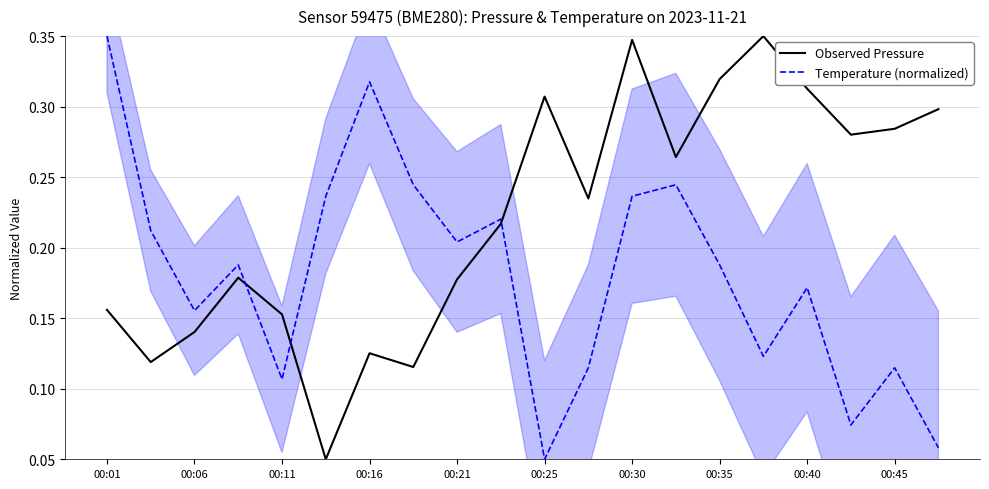

Reading right to left, list all the values displayed in this chart.

Observed Pressure: 0.3	0.3	0.3	0.3	0.3	0.3	0.3	0.3	0.2	0.3	0.2	0.2	0.1	0.1	0.1	0.2	0.2	0.1	0.1	0.2
Temperature (normalized): 0.1	0.1	0.1	0.2	0.1	0.2	0.2	0.2	0.1	0.1	0.2	0.2	0.2	0.3	0.2	0.1	0.2	0.2	0.2	0.3